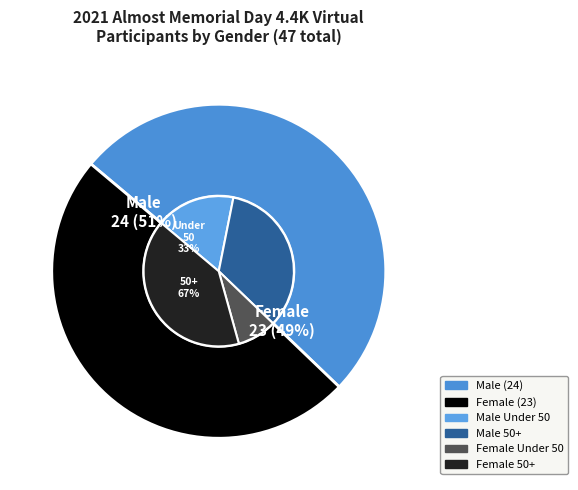

To the nearest percent, what is the average slice percentage?

50%